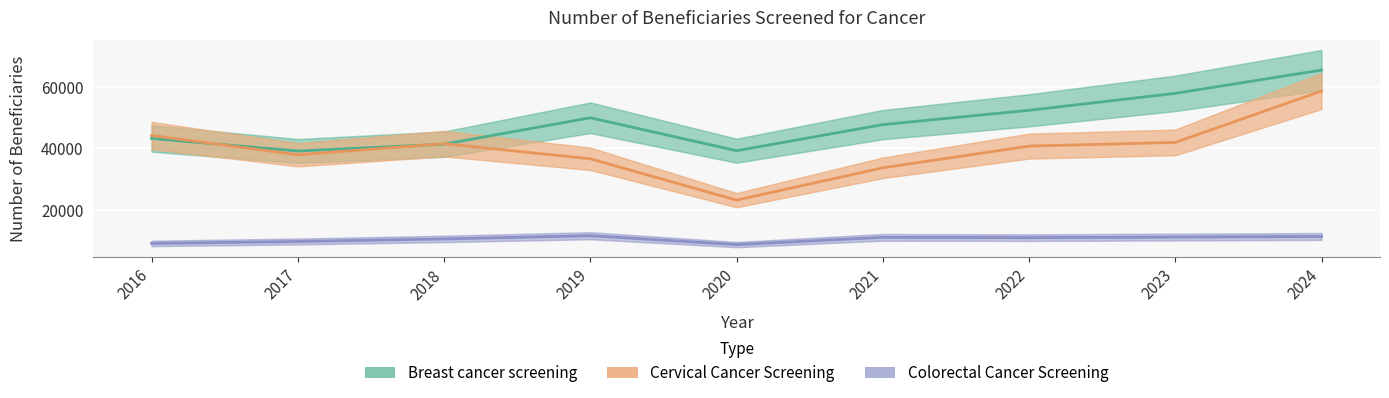

True or false: Breast cancer screening and Cervical Cancer Screening cross at least once.

True